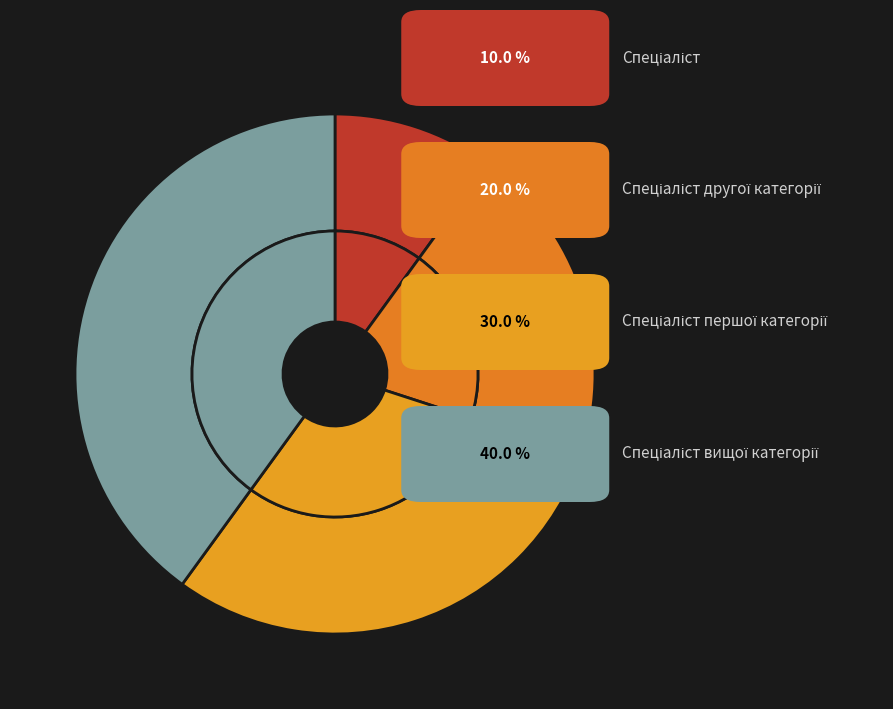

To the nearest percent, what is the difference between the Спеціаліст and Спеціаліст другої категорії slice percentages?

10%